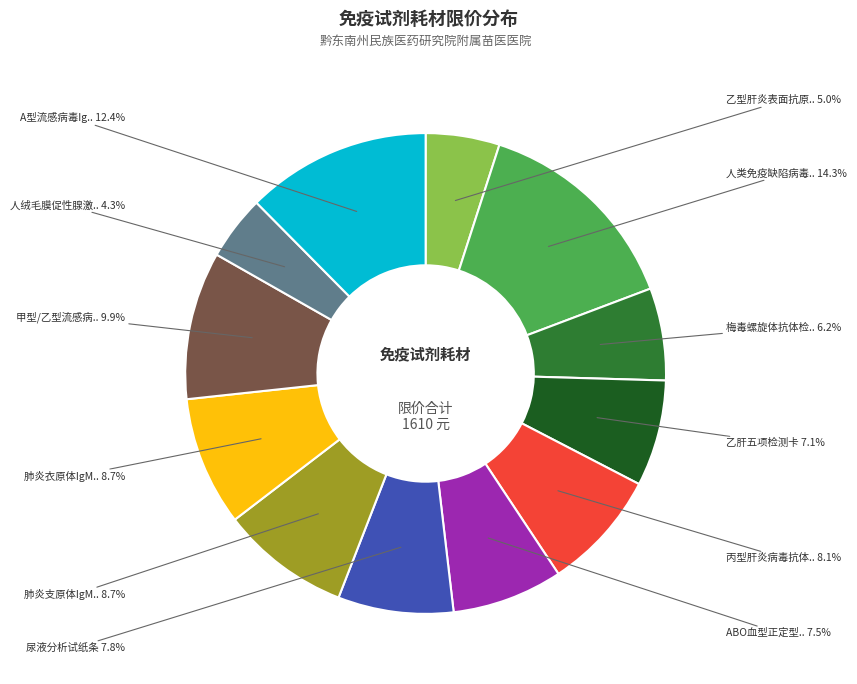

Does any single category account for the majority?

No